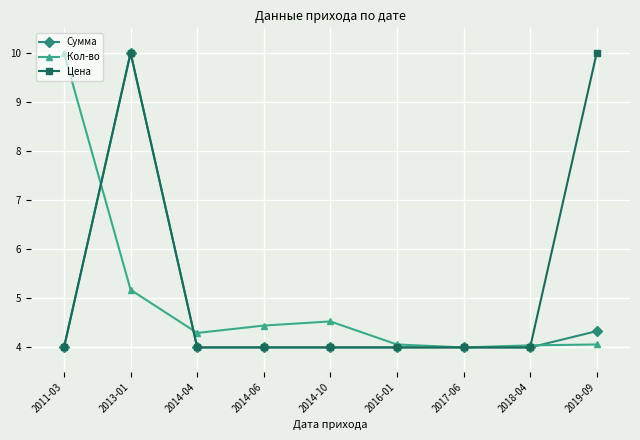

List the series in order of their overall mean, highest first.

Цена, Кол-во, Сумма